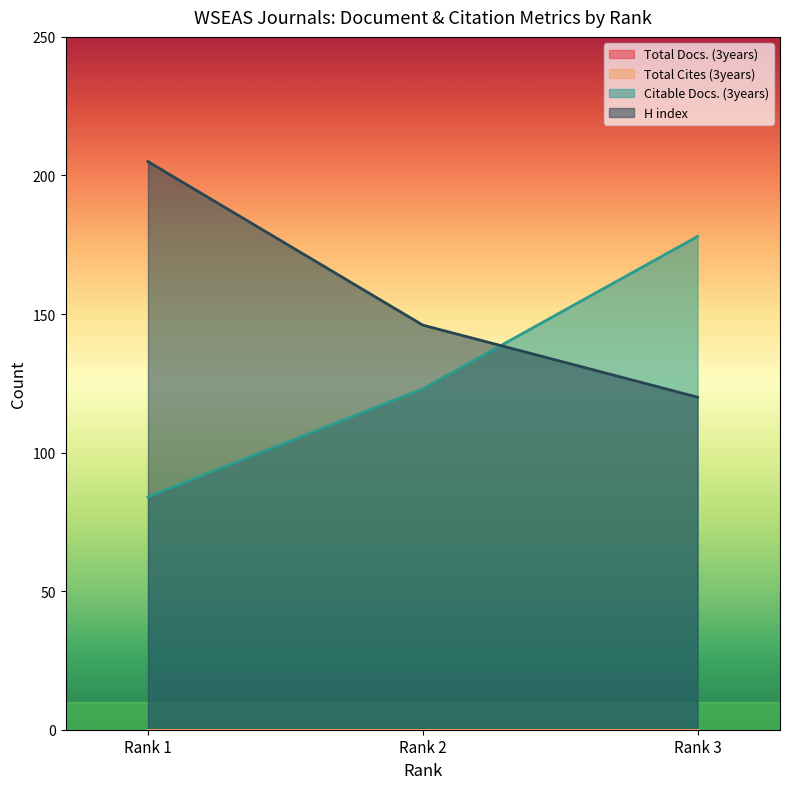

What is the greatest value displayed?

205